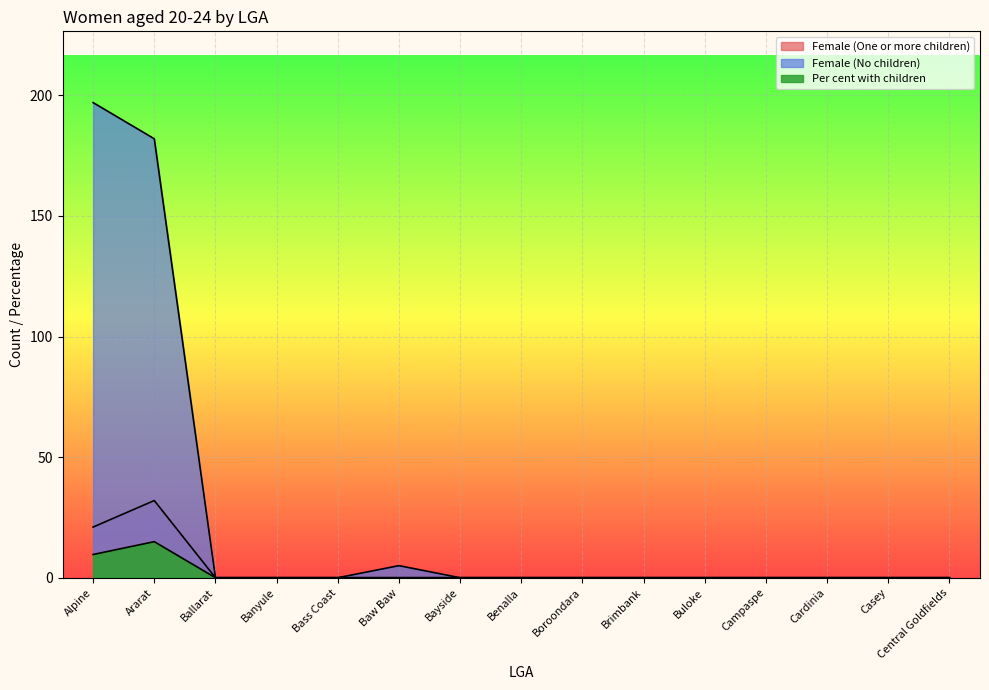

What is the average value of the Female (One or more children) series?

3.5